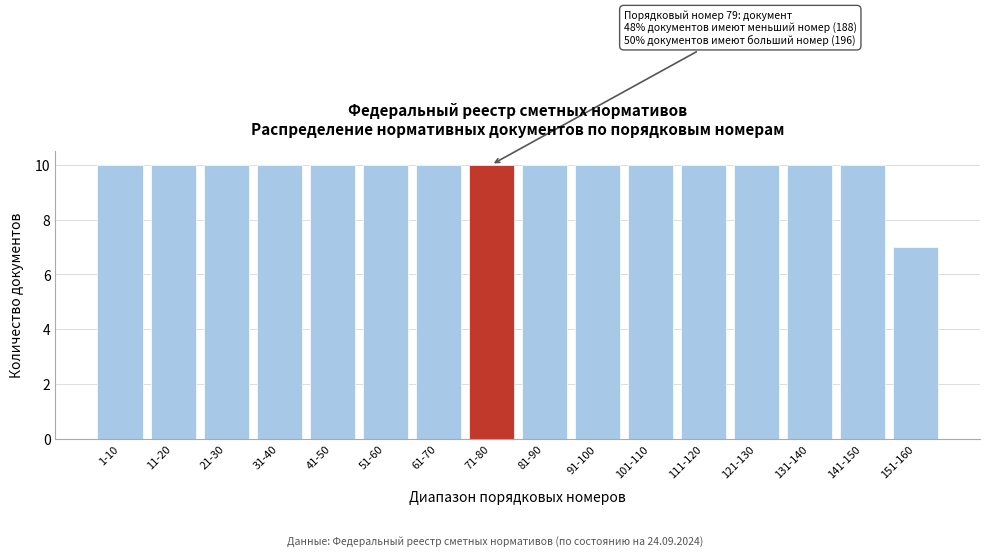

Reading left to right, transcribe all the data shown in this chart.

10	10	10	10	10	10	10	10	10	10	10	10	10	10	10	7